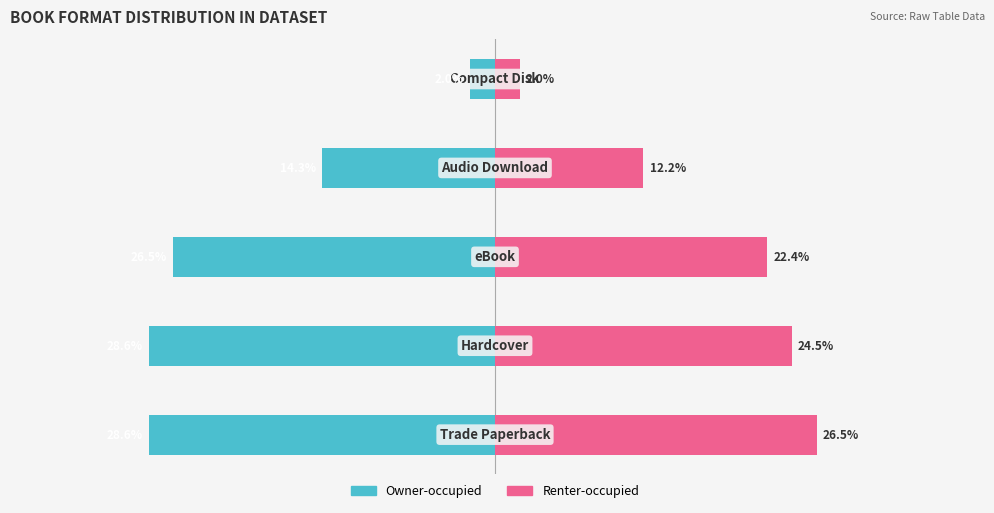

True or false: Owner-occupied has a value of -28.6 at 0.

True